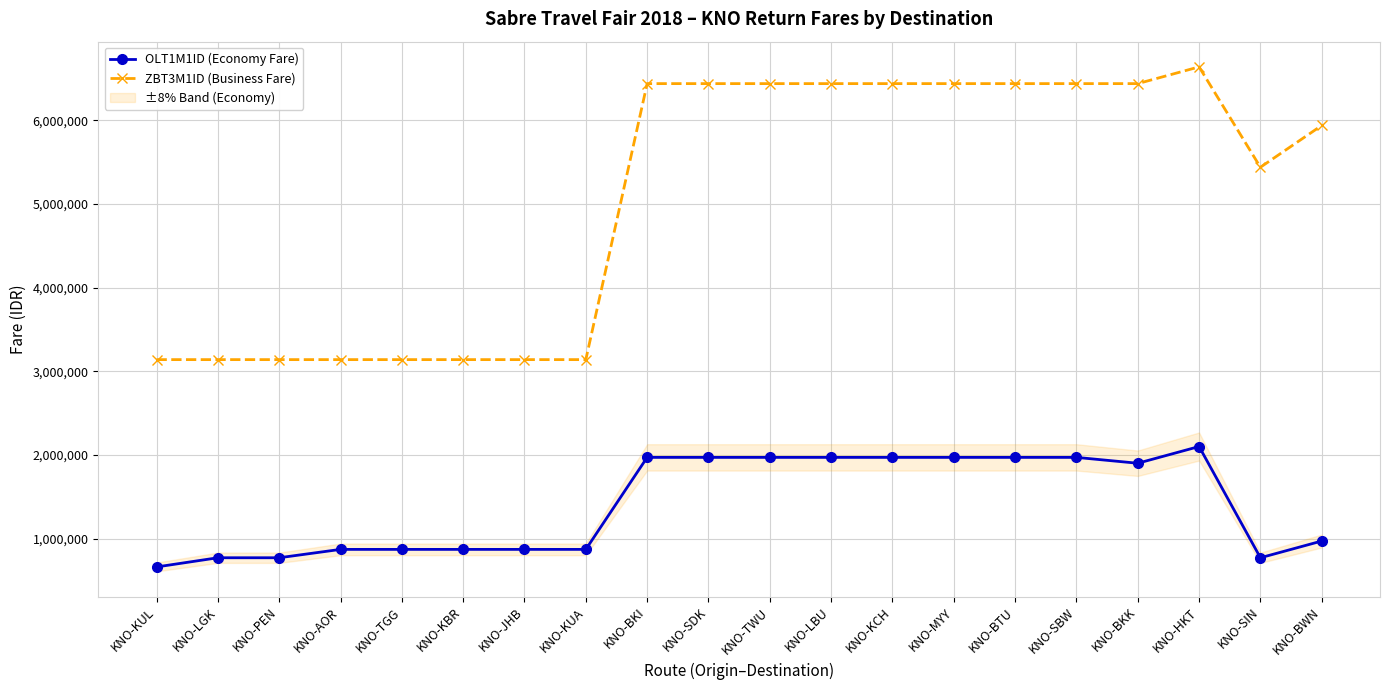

Which series has the largest range (max minus min)?

ZBT3M1ID (Business Fare)